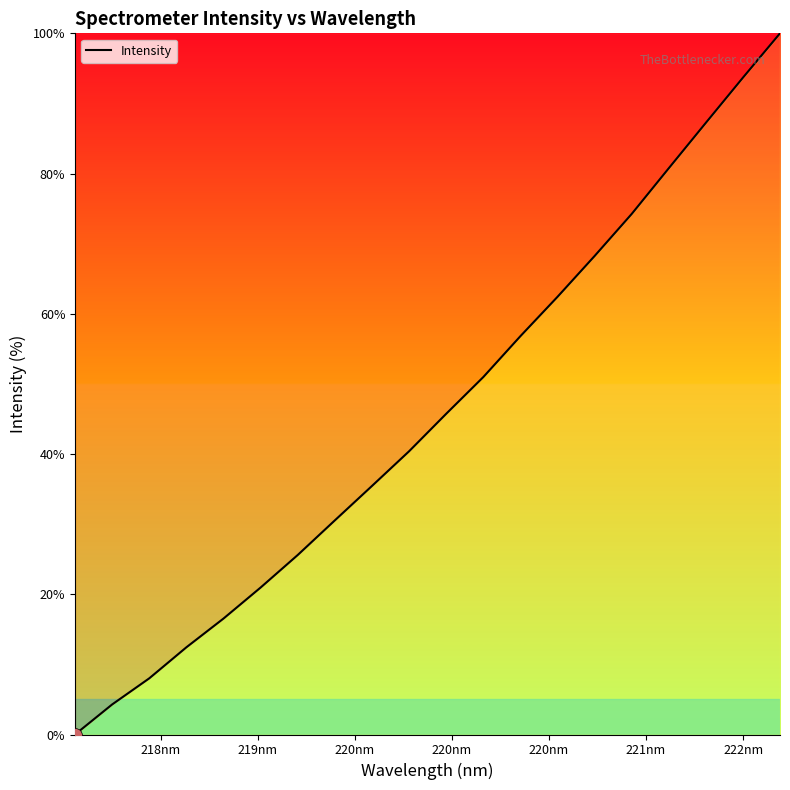

What is the maximum value shown in the chart?

100.0